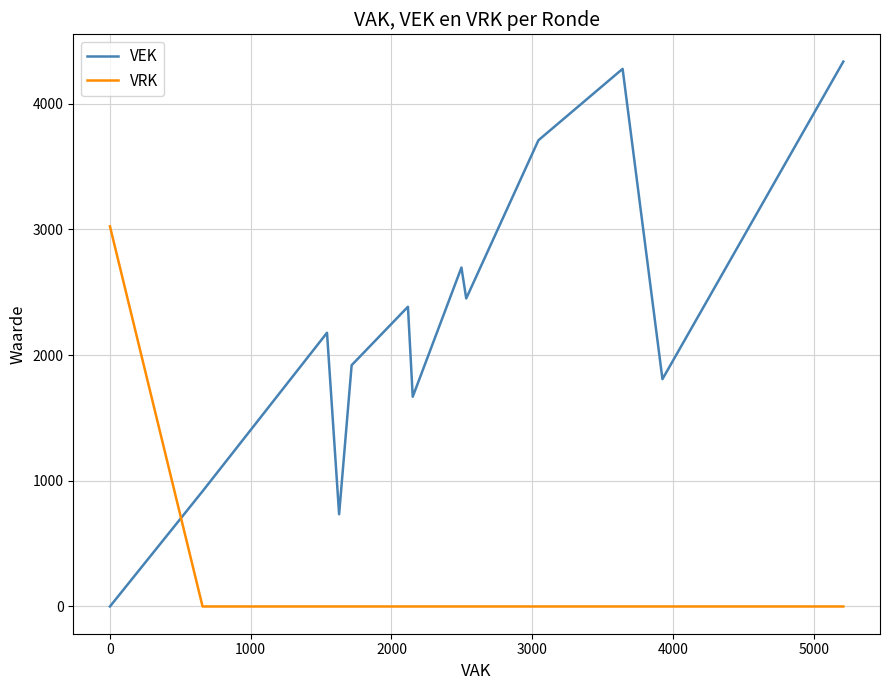

The VEK series shows 1990 at 20. True or false?

False